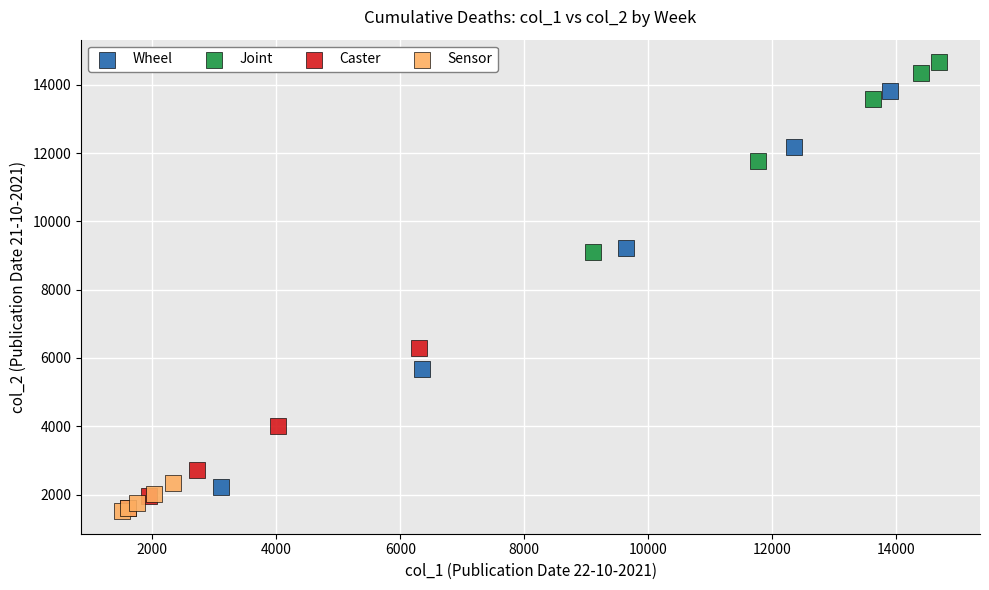

Which series reaches the maximum Y coordinate?

Joint